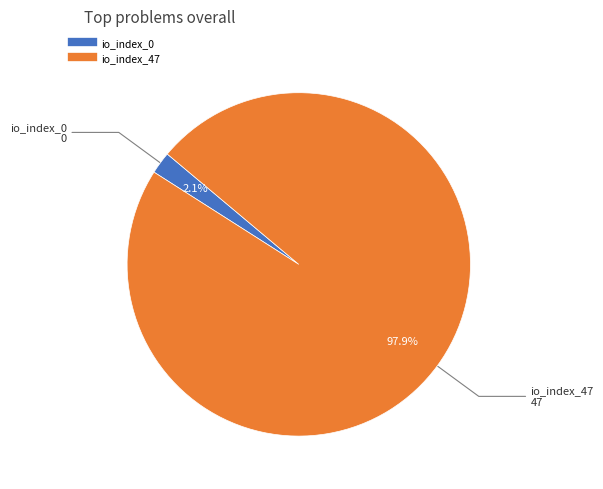

Count the number of slices in the pie.

2